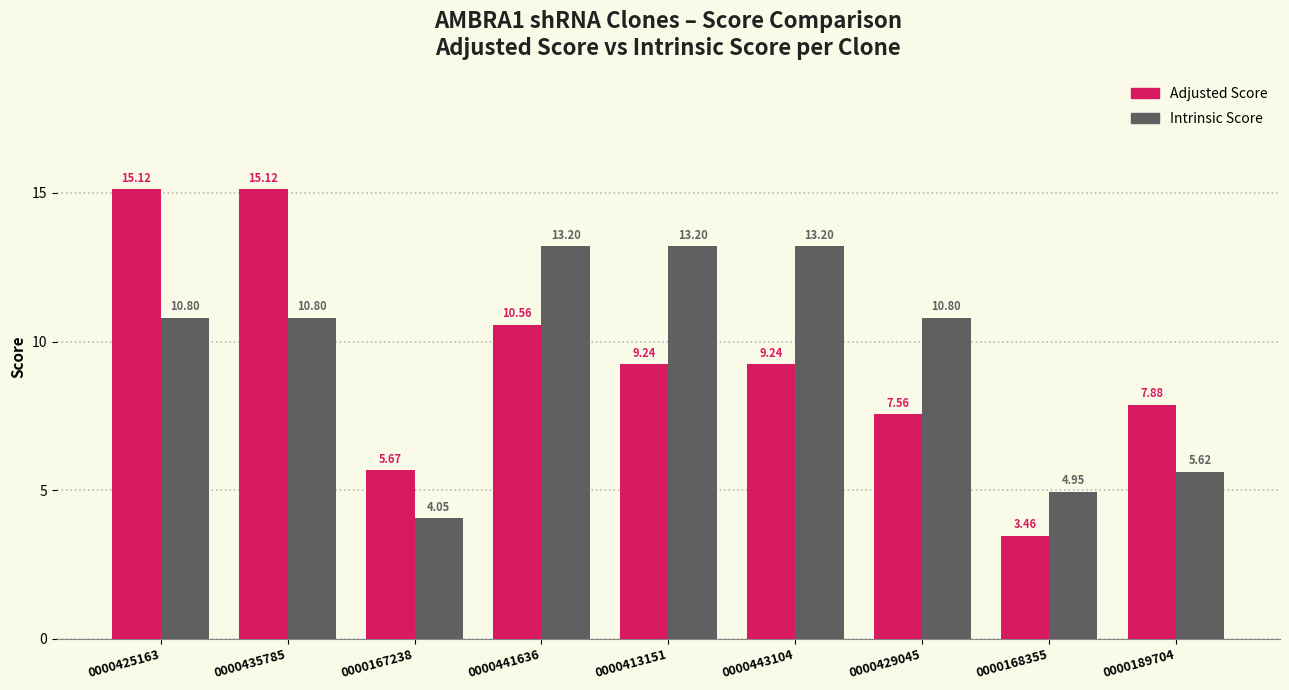

What value does the Adjusted Score series have at 0000413151?

9.2